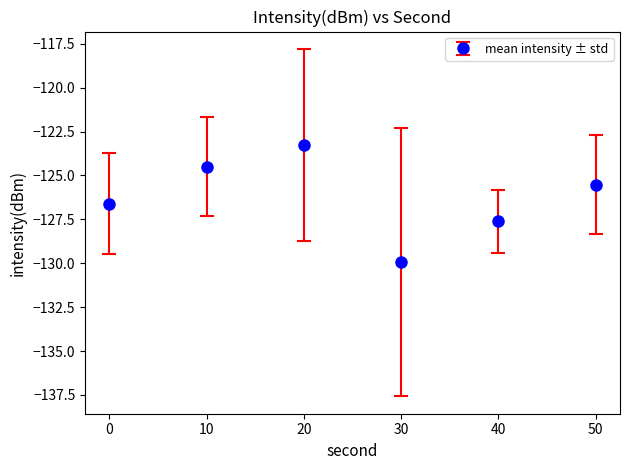

What is the greatest value displayed?

-123.3